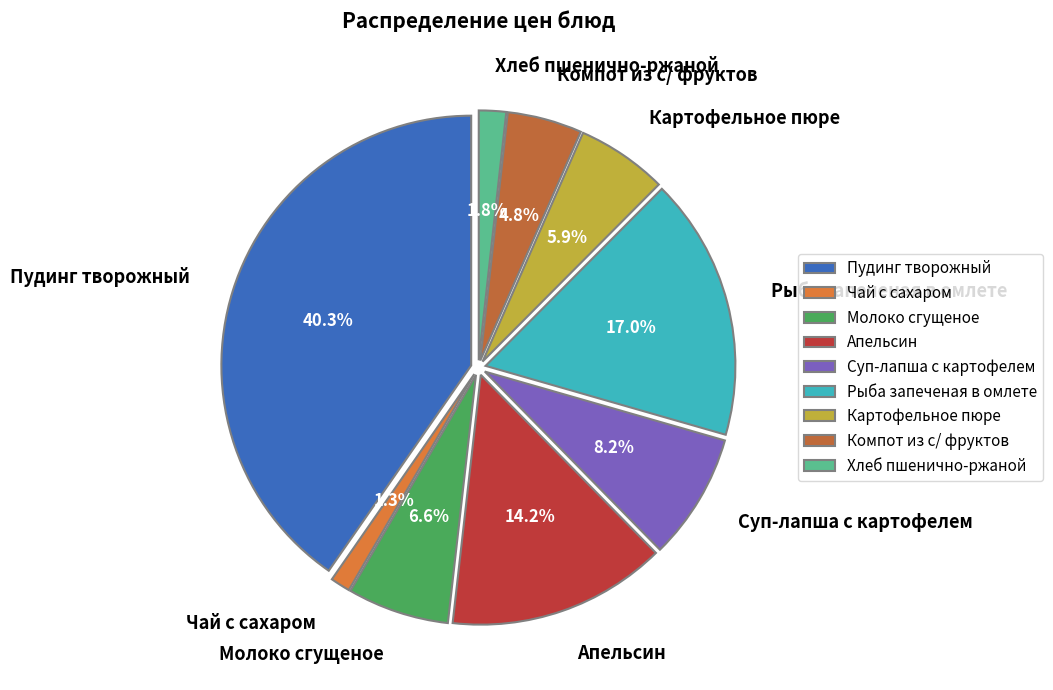

What is the change in value from Пудинг творожный to Хлеб пшенично-ржаной?

-56.8